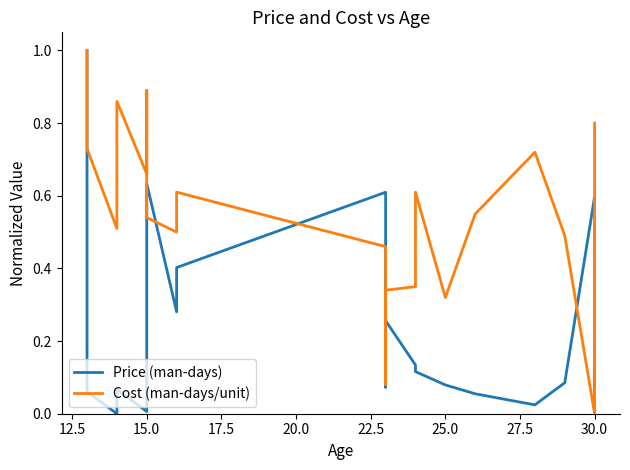

Count the number of categories in the chart.

25